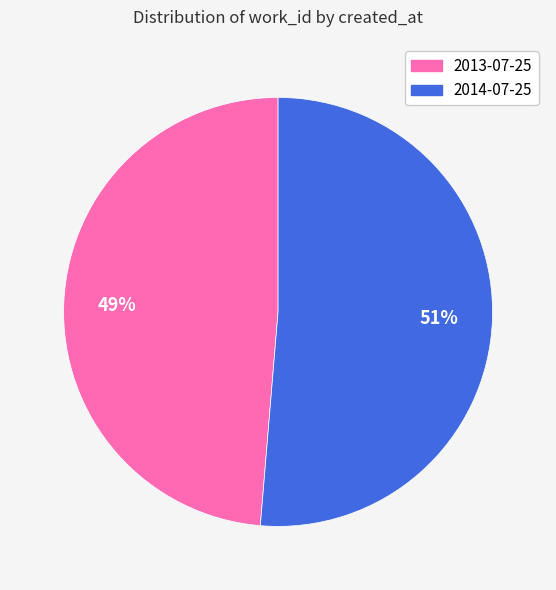

What is the majority slice?

2014-07-25